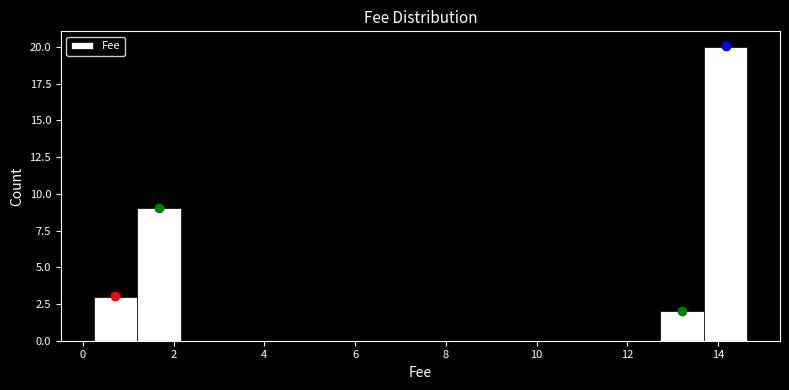

Over which range of the x-axis is the bar tallest?

13.6 to 14.6